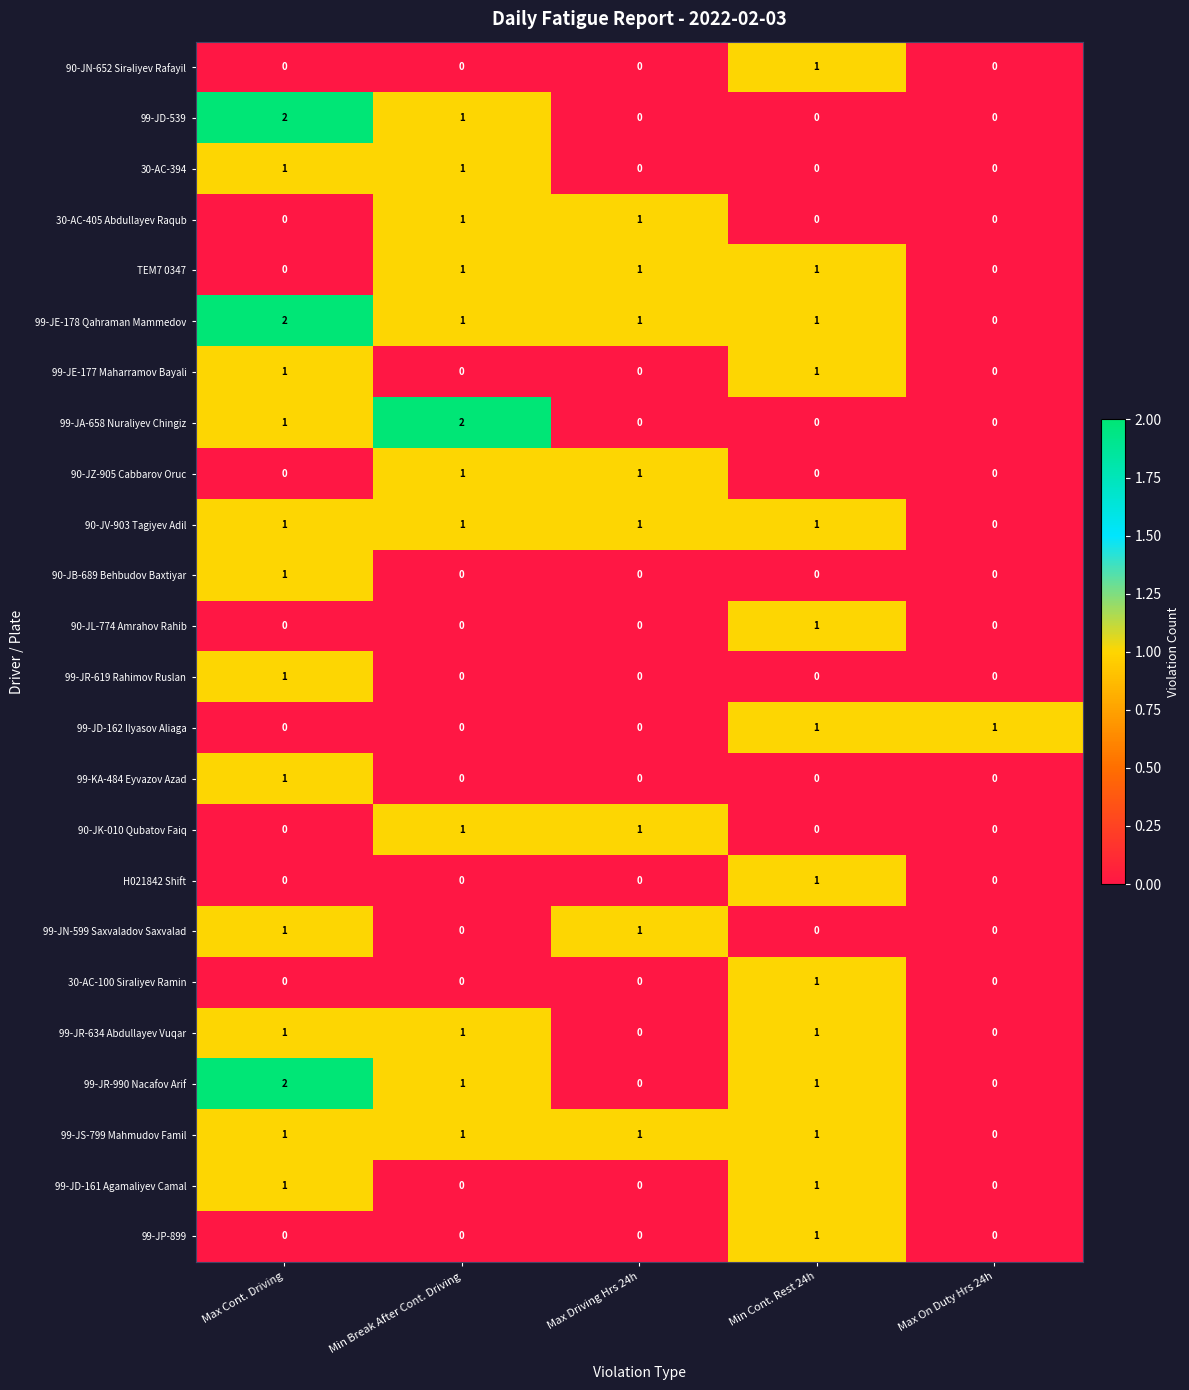

How many 99-JP-899 values are between 0 and 1?

5